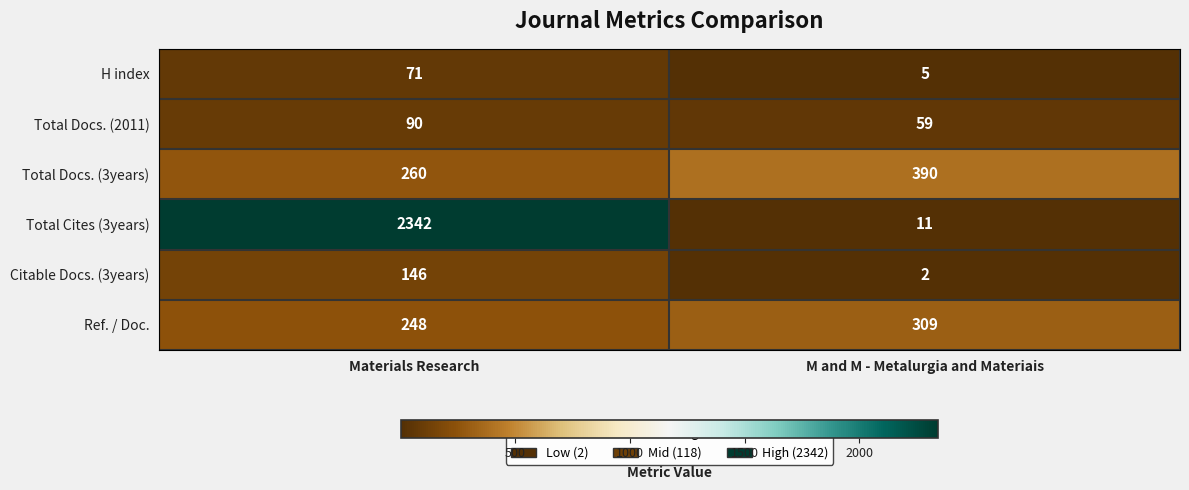

List the series in order of their peak value, lowest first.

H index, Total Docs. (2011), Citable Docs. (3years), Ref. / Doc., Total Docs. (3years), Total Cites (3years)